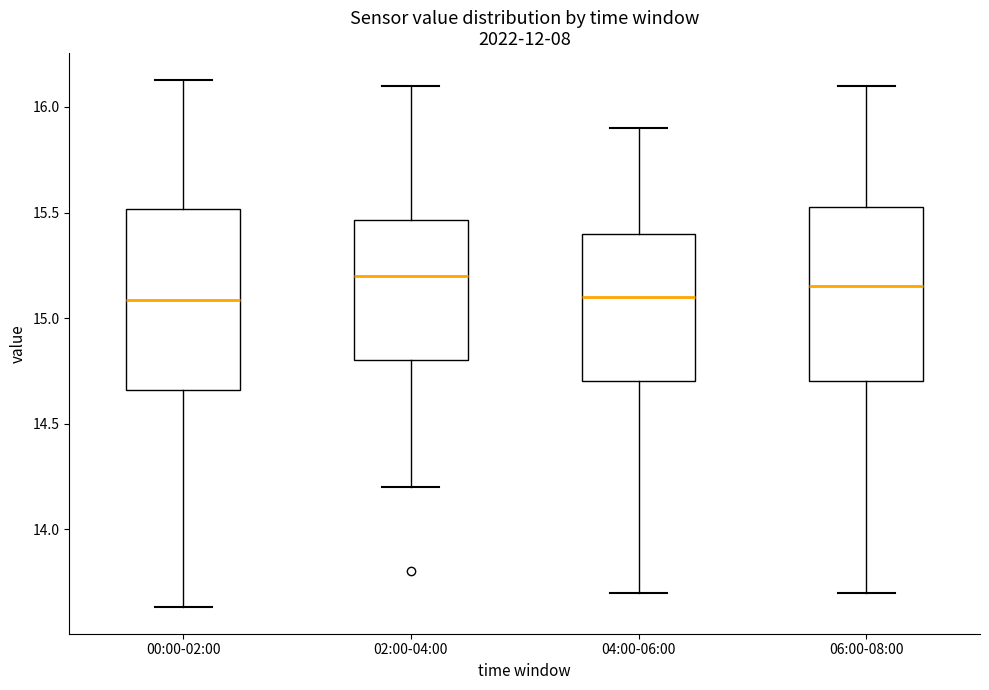

Where does the lower whisker of the box for 00:00-02:00 end on the y-axis? The values are not printed on the chart, so give them approximately, as read against the axis.

13.65